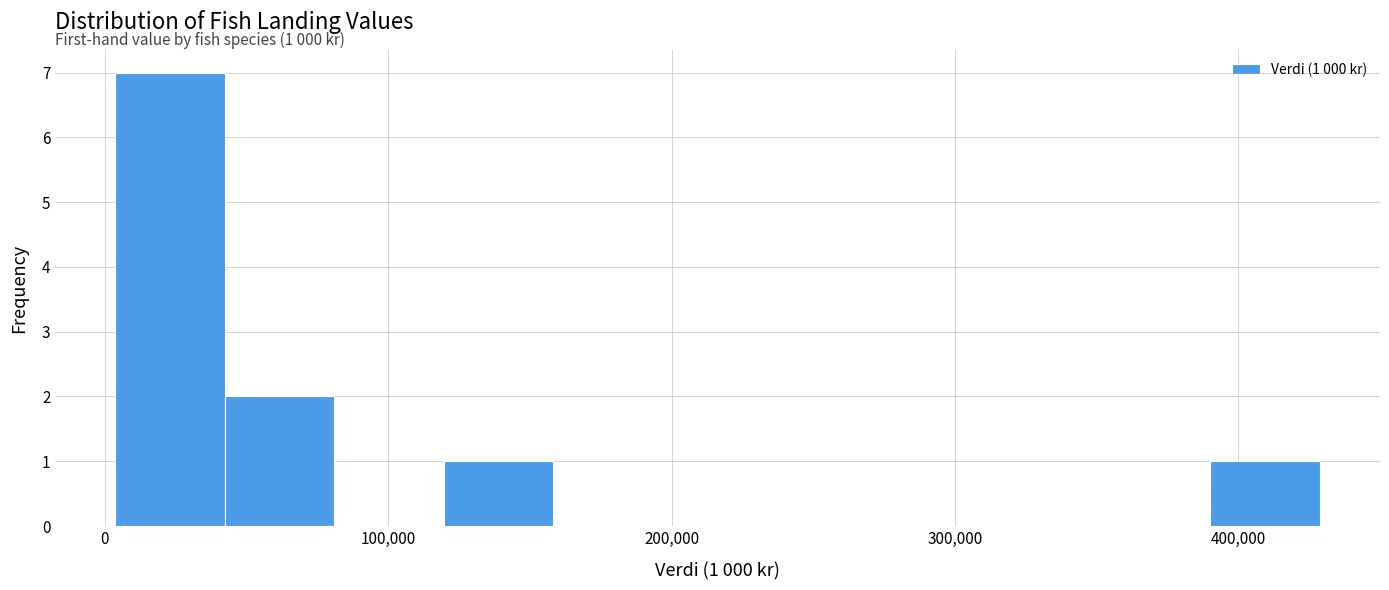

Read against the x-axis, roughly where is the centre of the tallest bar?

20000